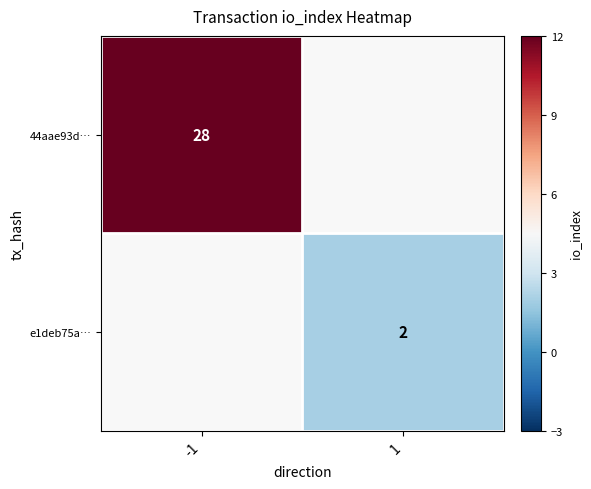

The value of e1deb75a… at 1 is 1. True or false?

False